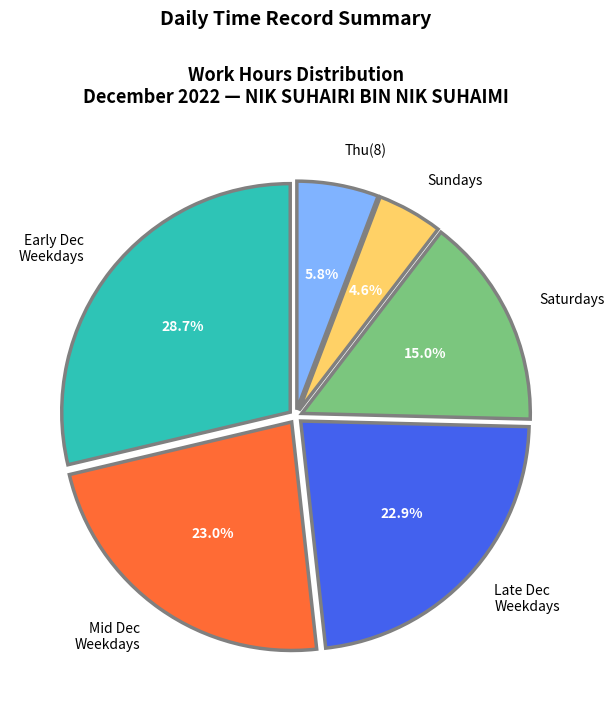

To the nearest percent, what is the difference between the largest and smallest slice percentages?

24%